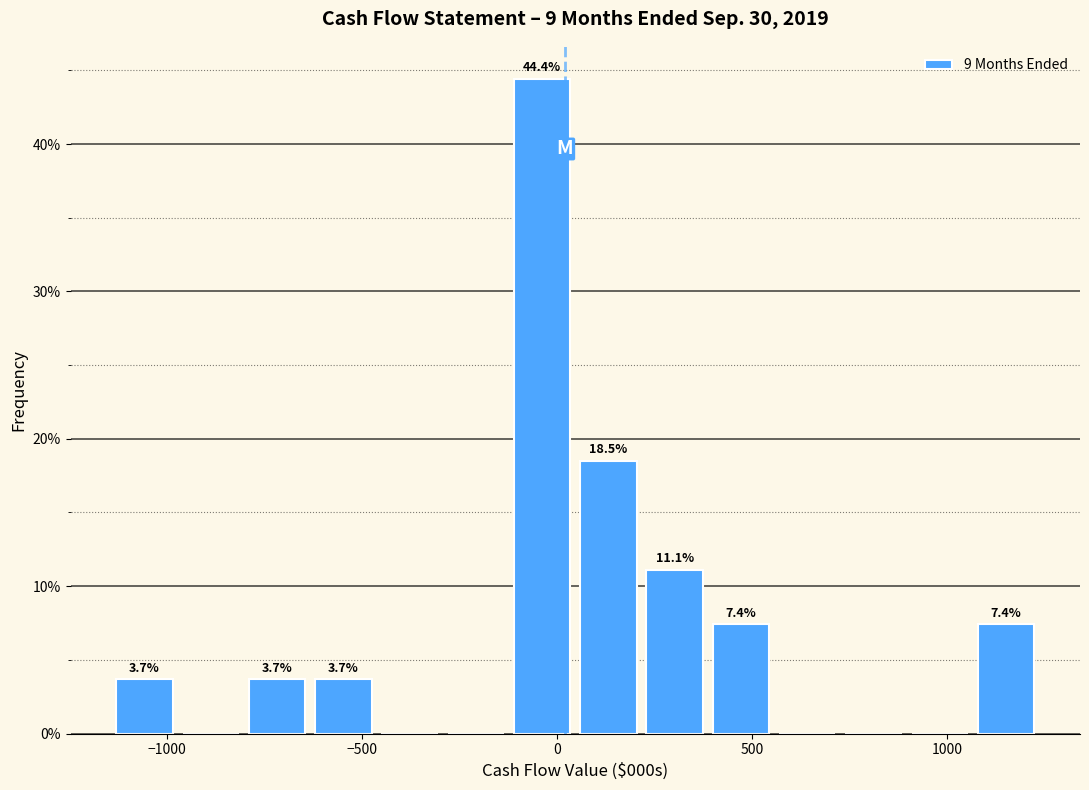

Read against the x-axis, roughly where is the centre of the tallest bar?

-50